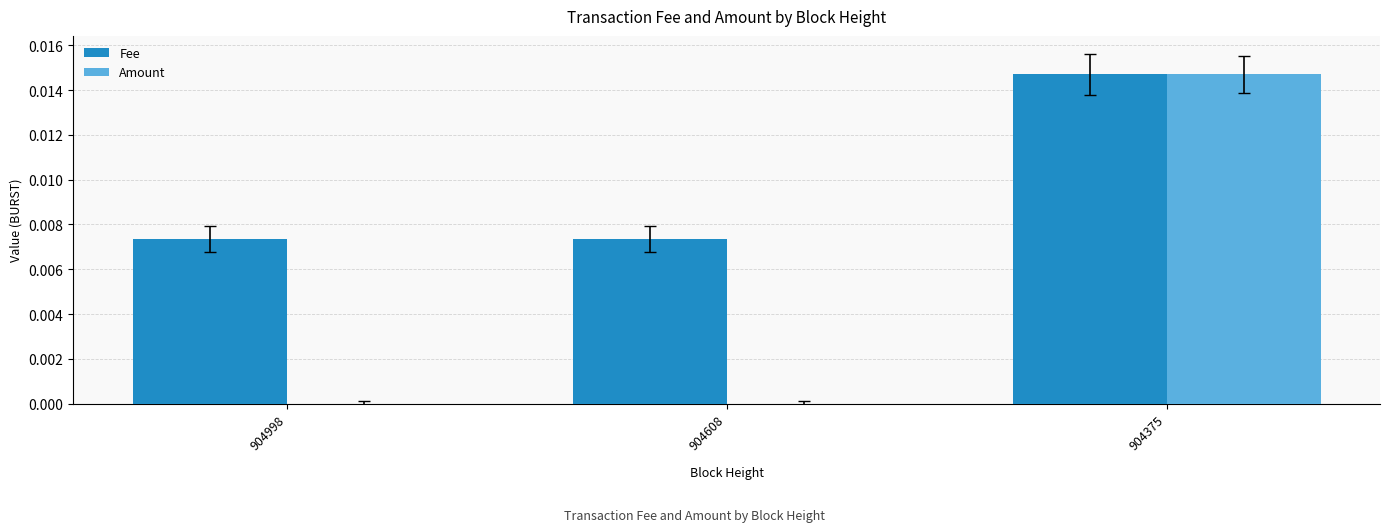

True or false: Amount has a value of 0.0 at 904375.

True